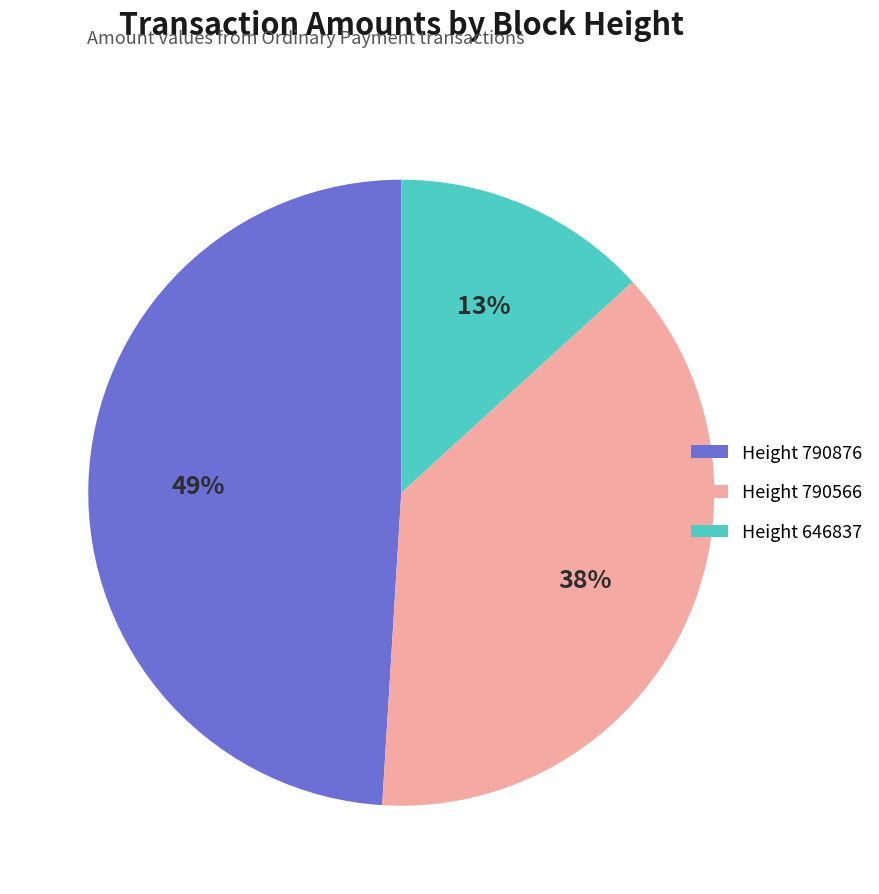

Is there a majority slice in this chart?

No